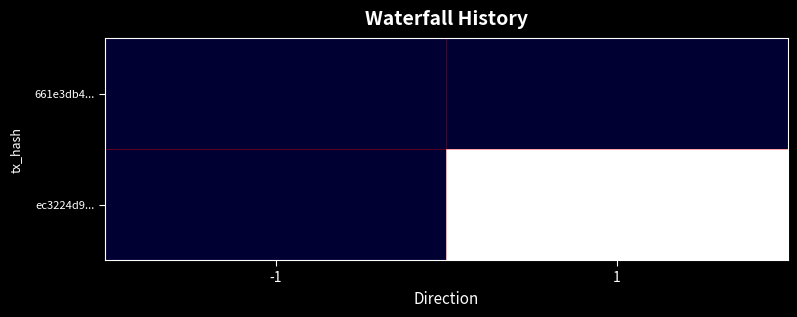

Rank the series by their average value, from lowest to highest.

661e3db4..., ec3224d9...